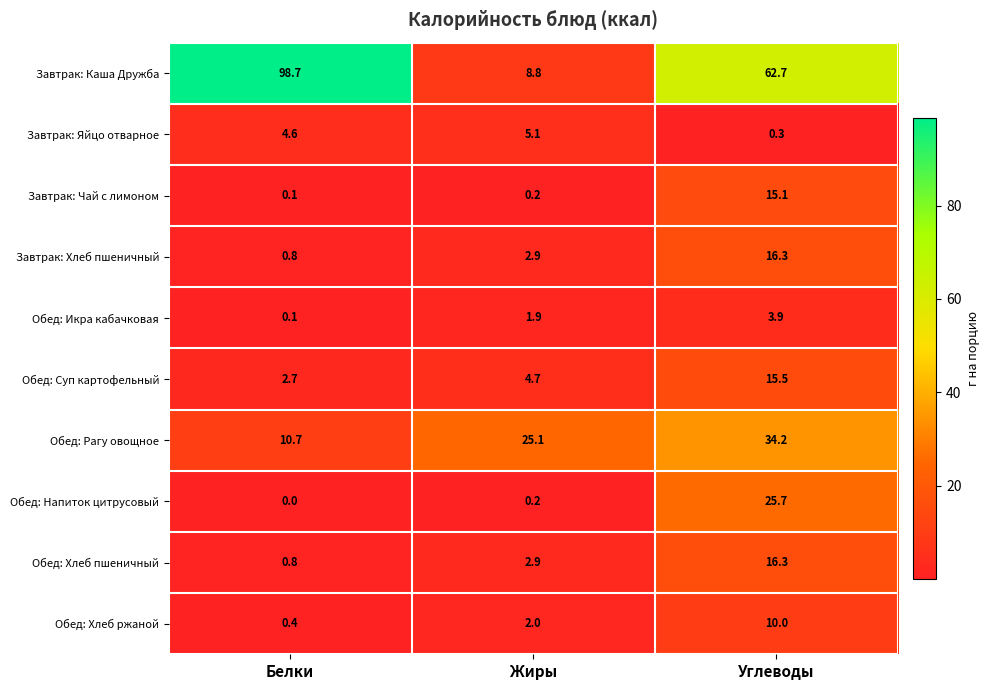

Reading left to right, what are all the values shown in this chart?

Завтрак: Каша Дружба: Белки=98.7	Жиры=8.8	Углеводы=62.7
Завтрак: Яйцо отварное: Белки=4.6	Жиры=5.1	Углеводы=0.3
Завтрак: Чай с лимоном: Белки=0.1	Жиры=0.2	Углеводы=15.1
Завтрак: Хлеб пшеничный: Белки=0.8	Жиры=2.9	Углеводы=16.3
Обед: Икра кабачковая: Белки=0.1	Жиры=1.9	Углеводы=3.9
Обед: Суп картофельный: Белки=2.7	Жиры=4.7	Углеводы=15.5
Обед: Рагу овощное: Белки=10.7	Жиры=25.1	Углеводы=34.2
Обед: Напиток цитрусовый: Белки=0.0	Жиры=0.2	Углеводы=25.7
Обед: Хлеб пшеничный: Белки=0.8	Жиры=2.9	Углеводы=16.3
Обед: Хлеб ржаной: Белки=0.4	Жиры=2.0	Углеводы=10.0